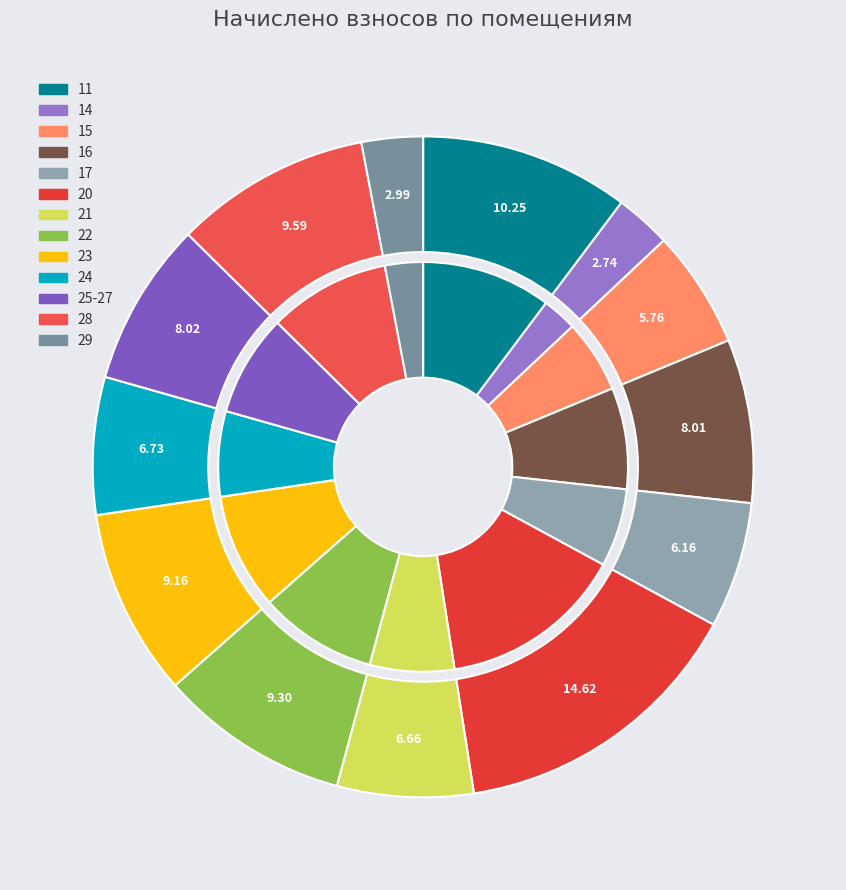

Rank the categories by value from highest to lowest.

20, 11, 28, 22, 23, 25-27, 16, 24, 21, 17, 15, 29, 14